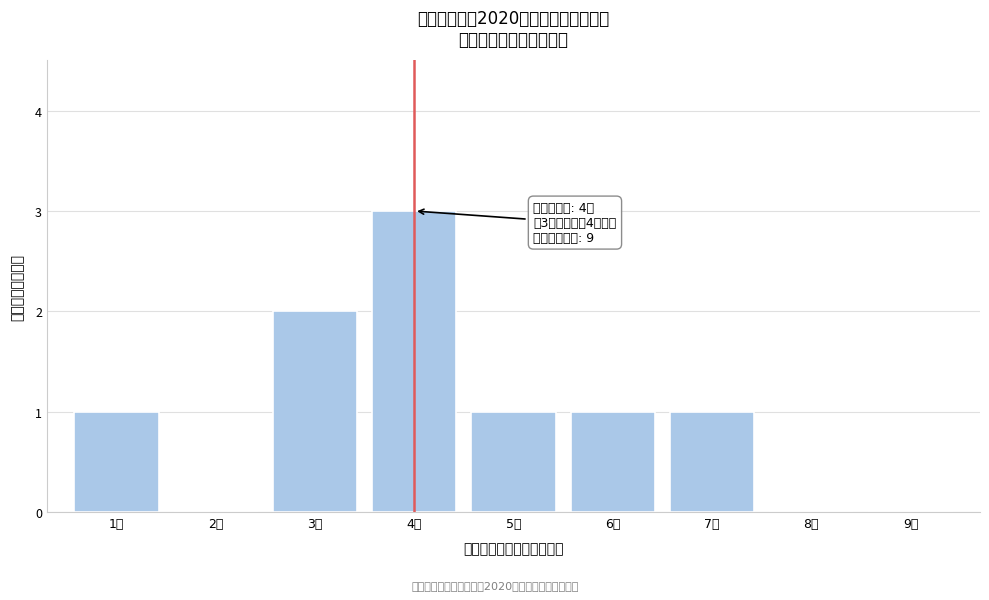

Reading left to right, what are all the values shown in this chart?

1本=1	2本=0	3本=2	4本=3	5本=1	6本=1	7本=1	8本=0	9本=0